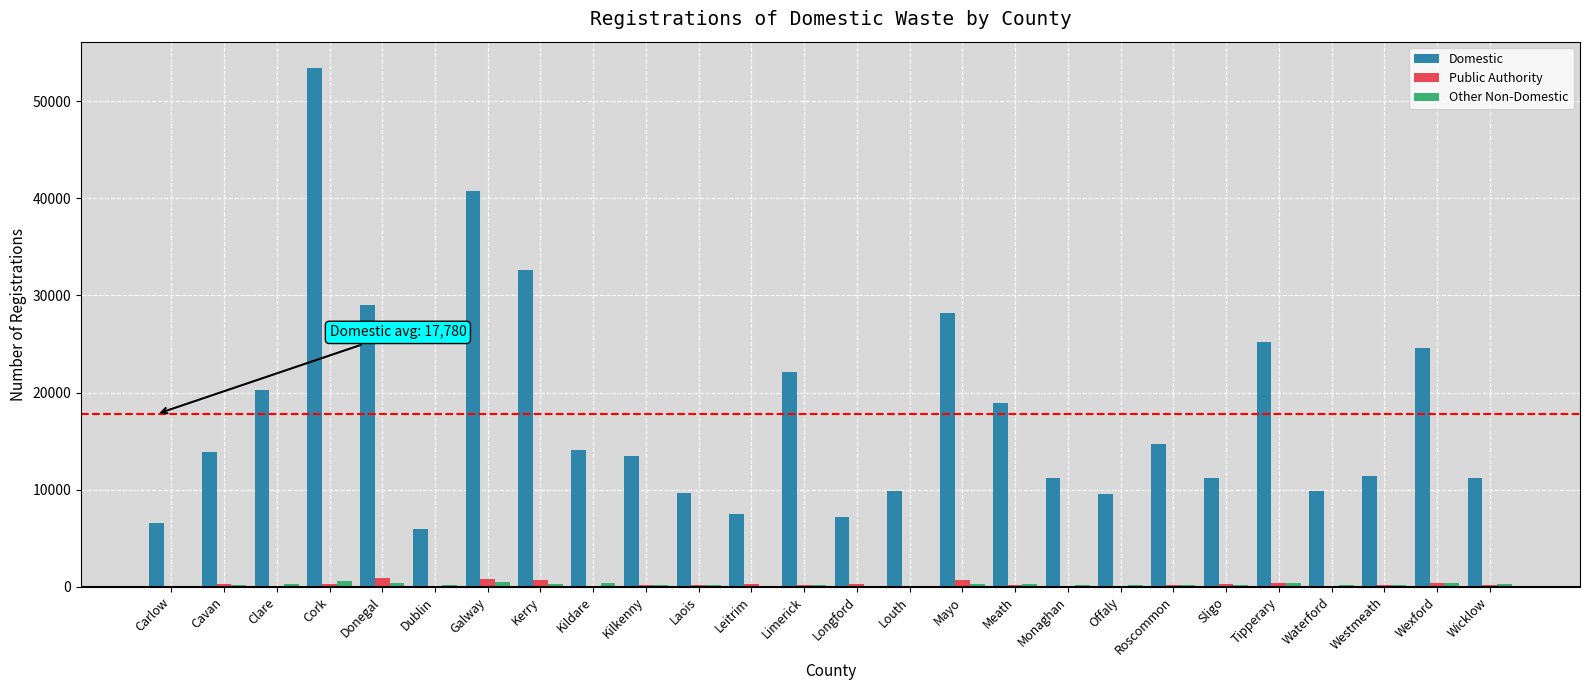

What is the sum of all Public Authority values?

7234